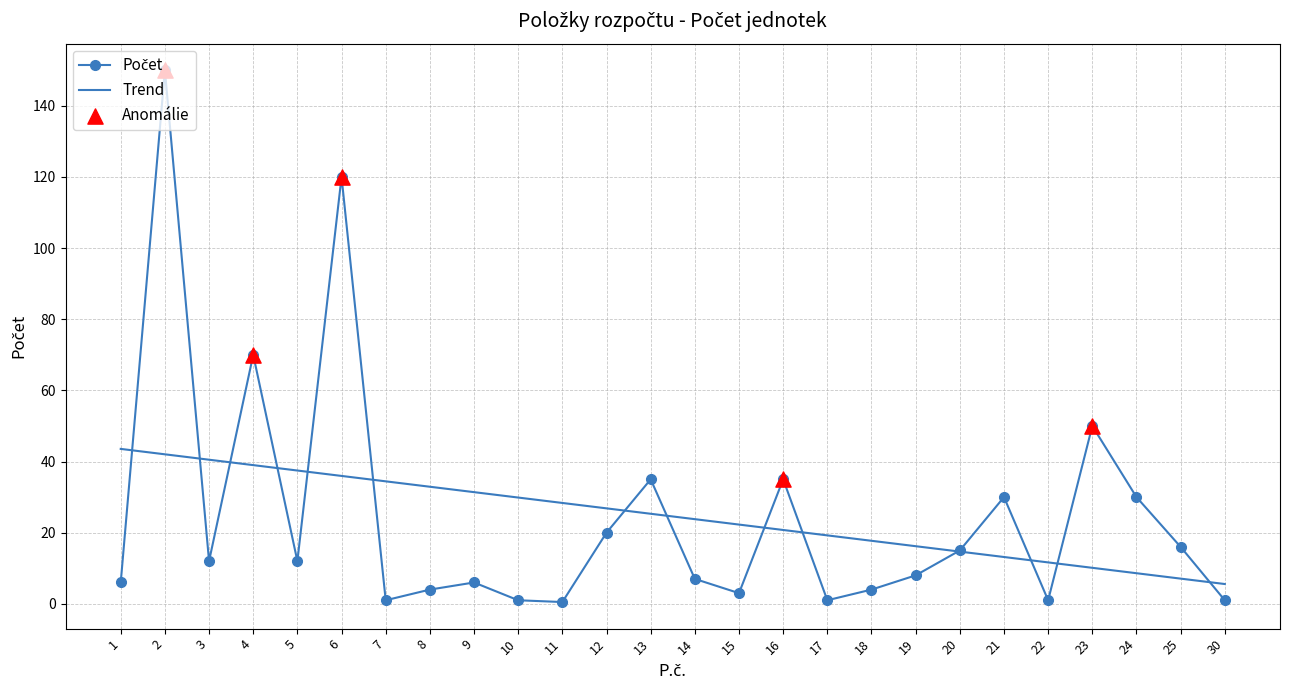

What is the spread (max minus min) of values at 3?

28.5